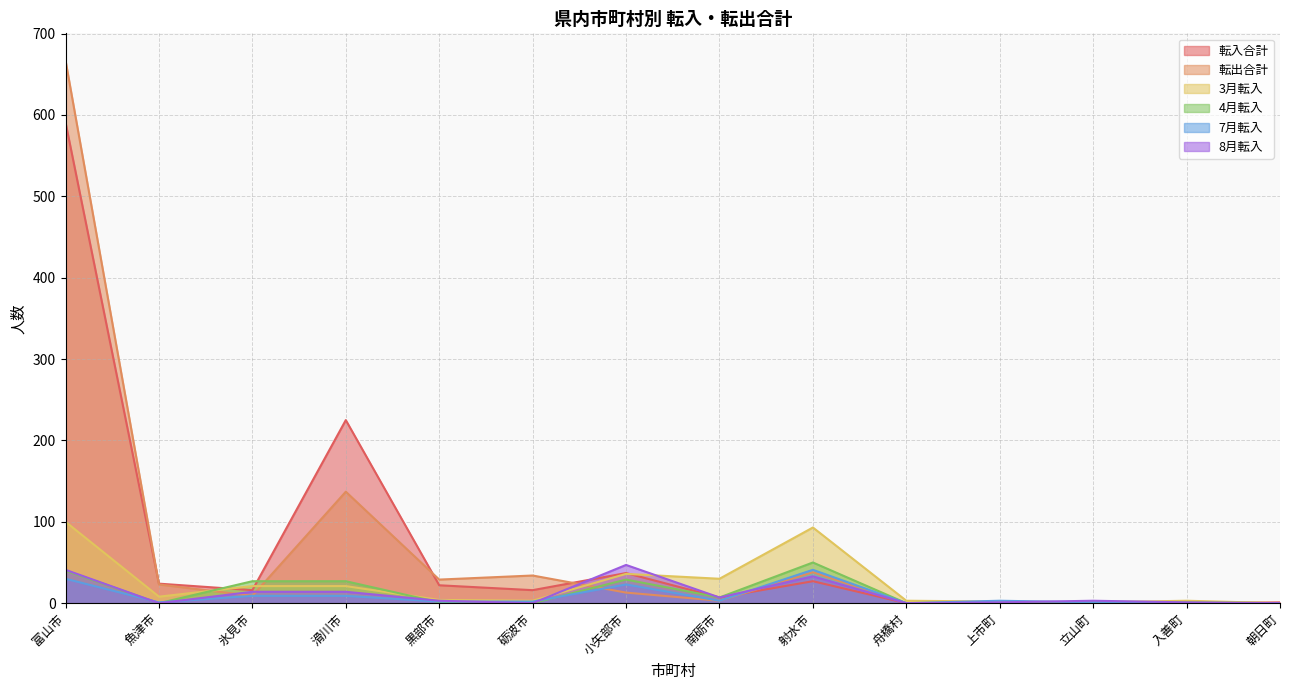

Where is the first local maximum for 転出合計?

滑川市